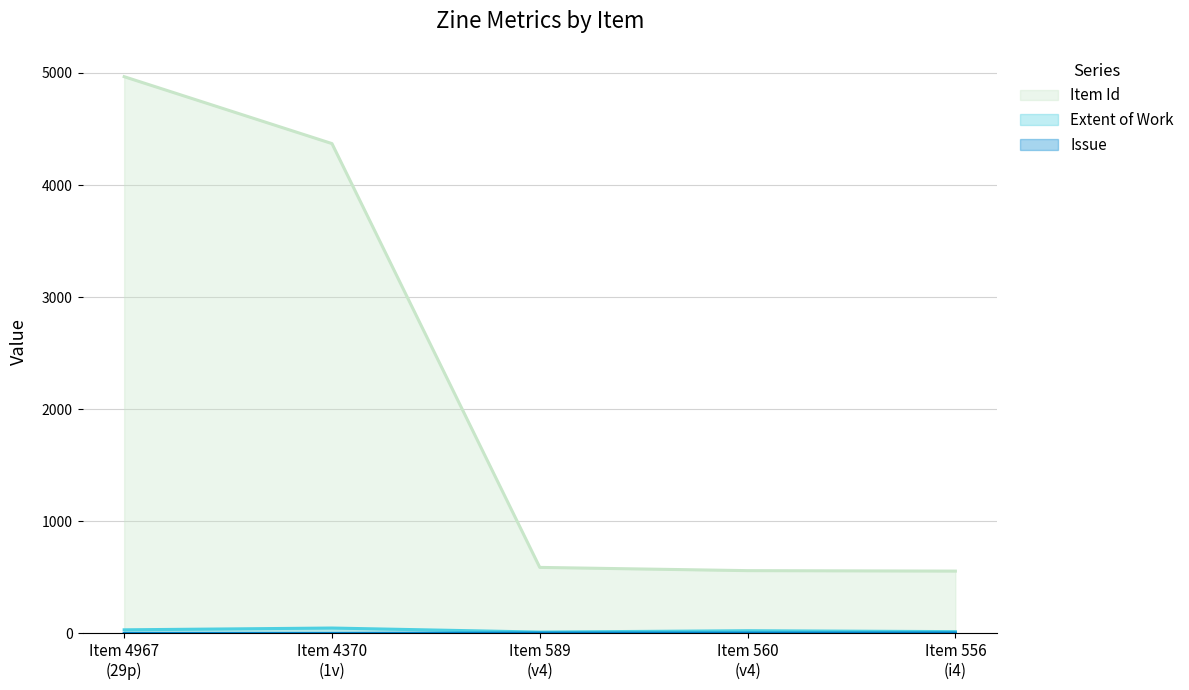

Which series has the widest spread of values?

Item Id